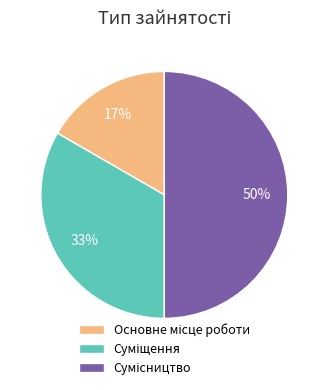

How many segments does this pie chart have?

3